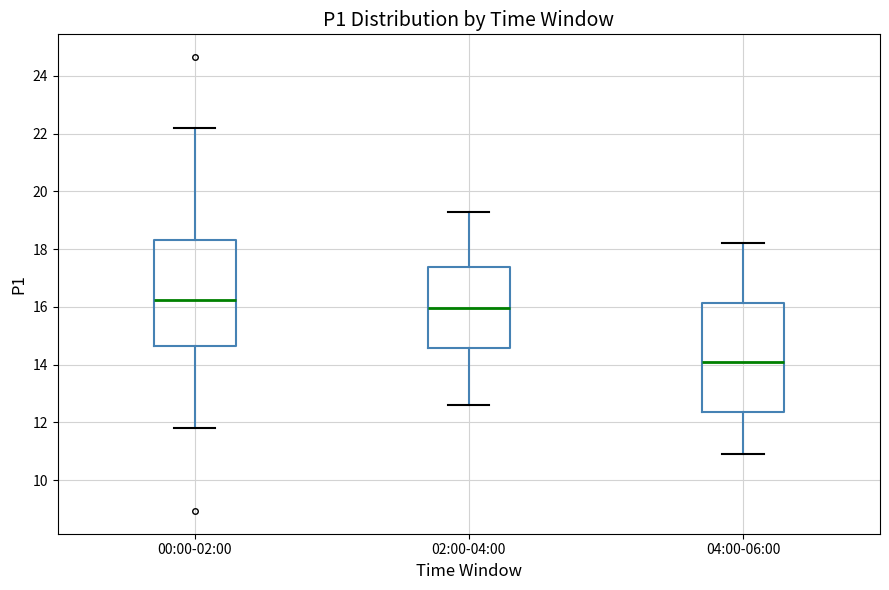

Reading left to right, read every box against the y-axis: the position of its median line, the range the box covers, and the ends of its whiskers. The values are not printed on the chart, so give them approximately, as read against the axis.

00:00-02:00: median 16.2, box 14.6 to 18.4, whiskers 11.8 to 22.2
02:00-04:00: median 16.0, box 14.6 to 17.4, whiskers 12.6 to 19.4
04:00-06:00: median 14.2, box 12.4 to 16.2, whiskers 11.0 to 18.2